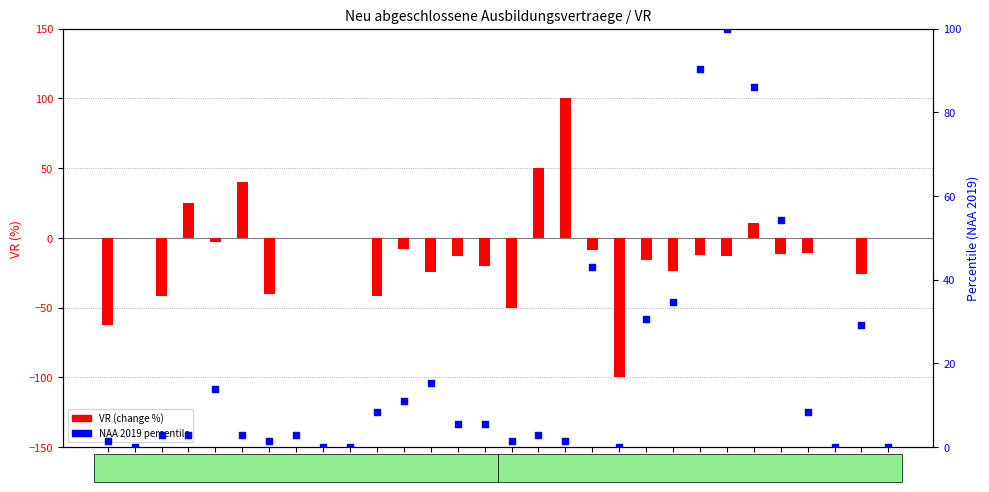

What is the total value across all series at 221?

-33.0